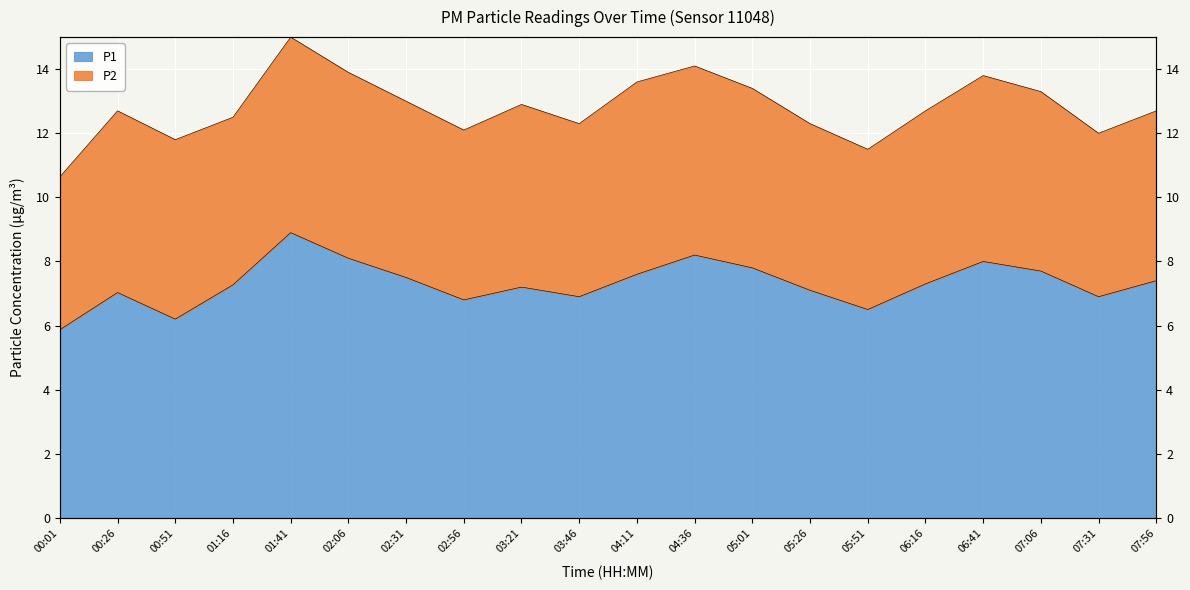

The value at 03:21 is 7.2. True or false?

True